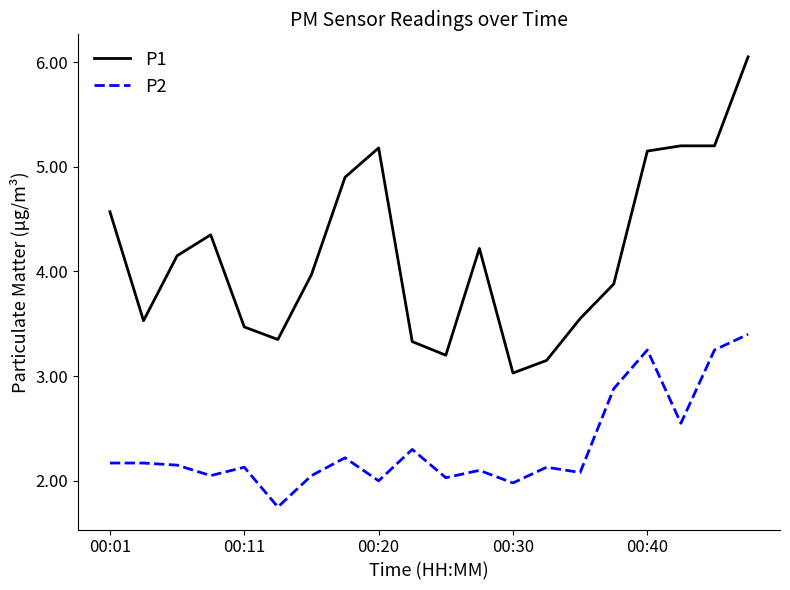

Which series has the largest total across all categories?

P1